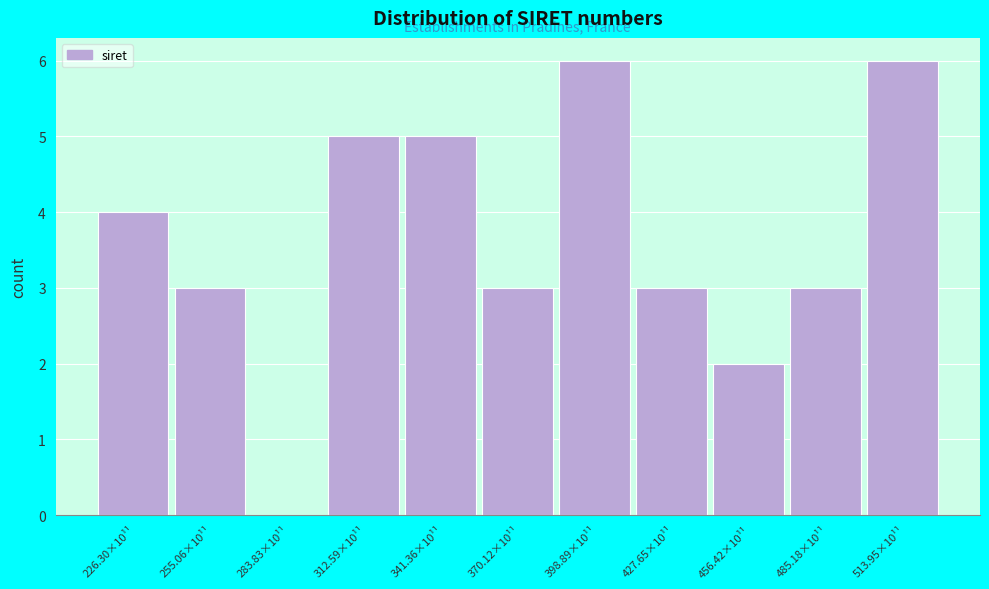

Reading right to left, extract all data points from this chart.

513.95×10¹¹=6	485.18×10¹¹=3	456.42×10¹¹=2	427.65×10¹¹=3	398.89×10¹¹=6	370.12×10¹¹=3	341.36×10¹¹=5	312.59×10¹¹=5	283.83×10¹¹=0	255.06×10¹¹=3	226.30×10¹¹=4